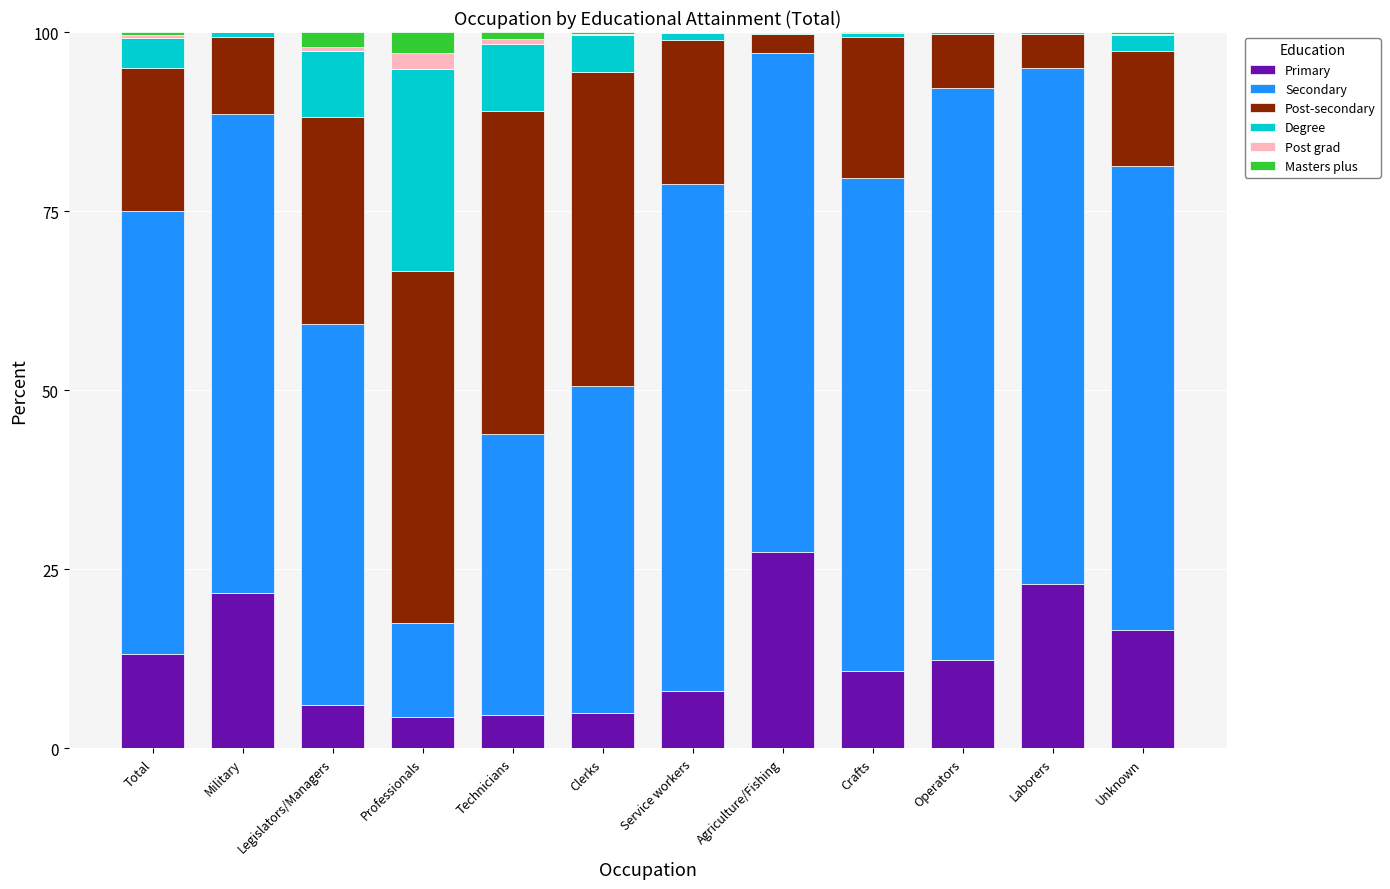

What are all the series names shown in the legend?

Primary, Secondary, Post-secondary, Degree, Post grad, Masters plus